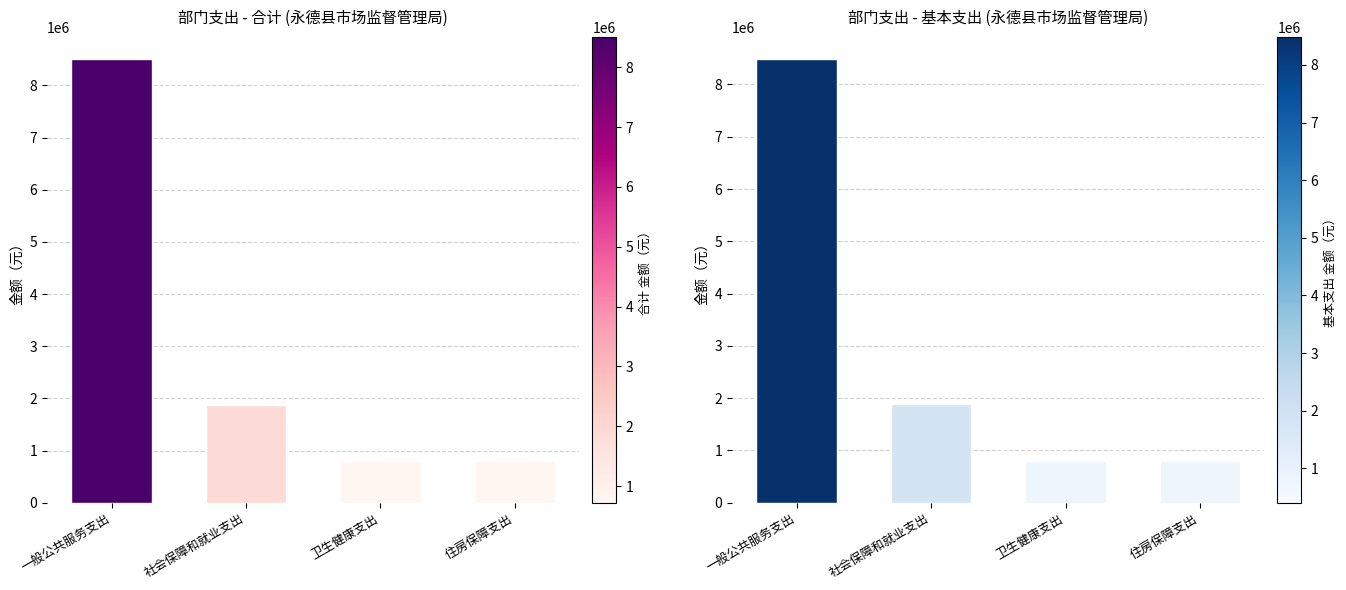

Which series has the widest spread of values?

合计